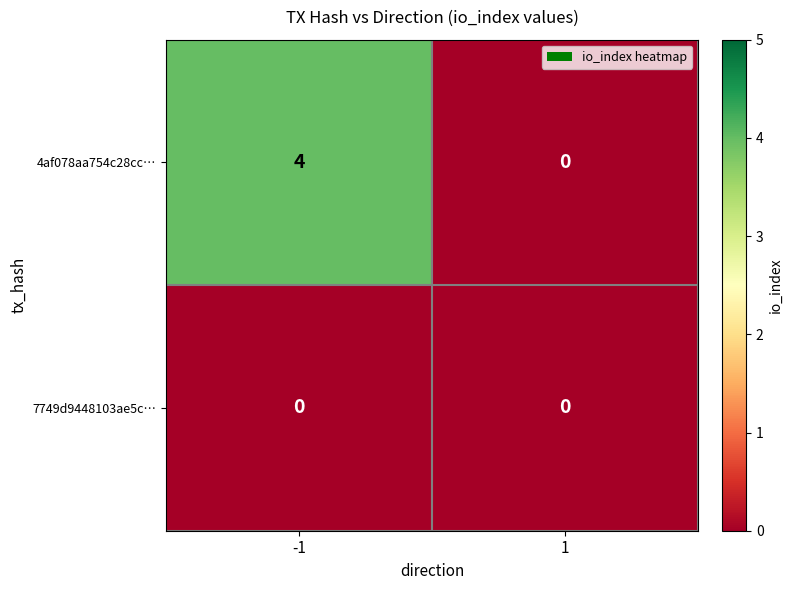

Which series has the largest total across all categories?

4af078aa754c28cc…